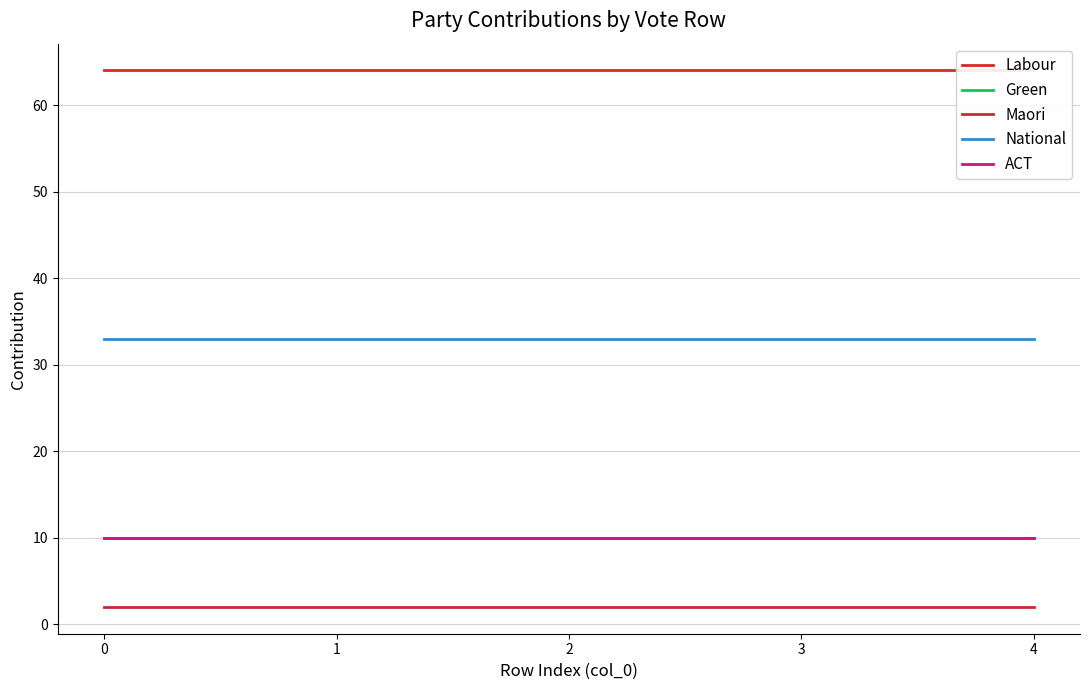

At how many categories does at least one series exceed 22?

5